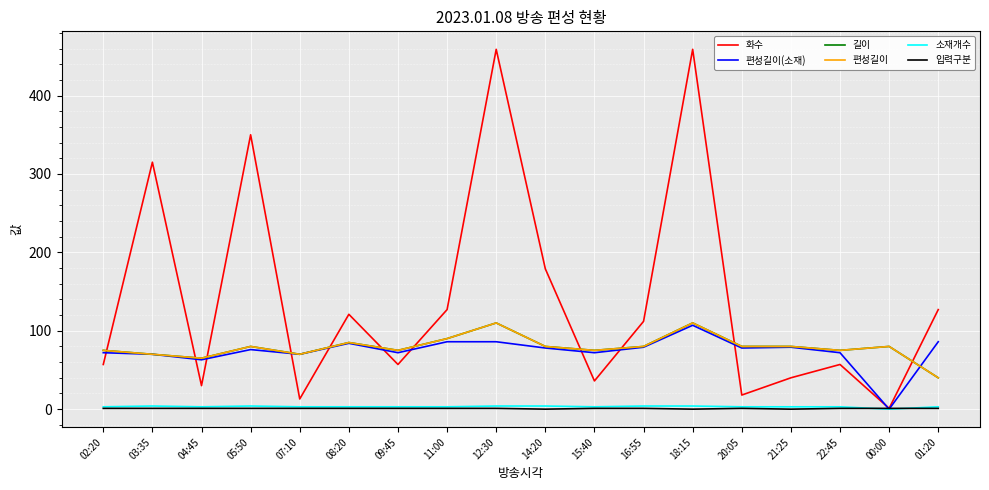

What is the difference between the maximum and second lowest values in the 화수 series?

446